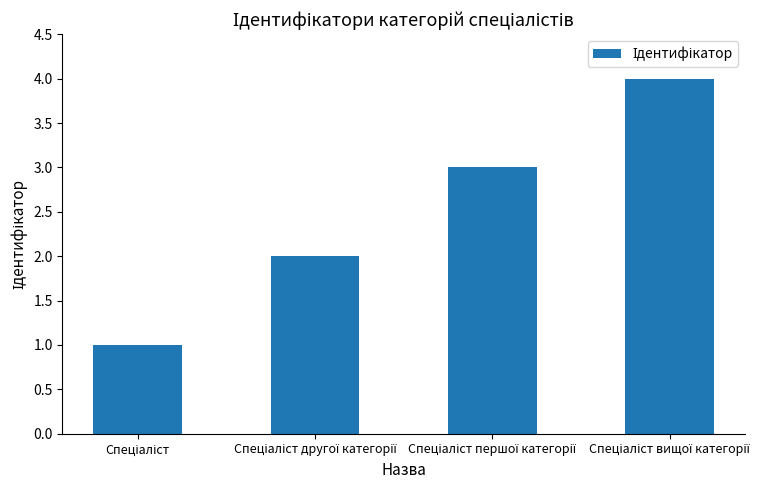

How many data points does each series have?

4